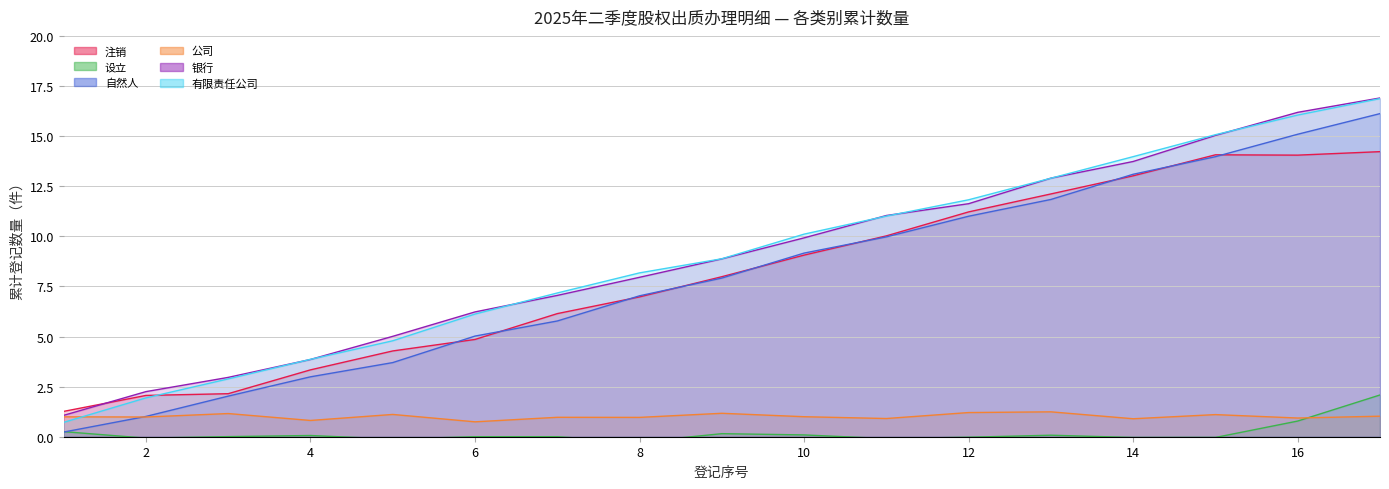

True or false: 有限责任公司 has a value of 5 at 2024.

False